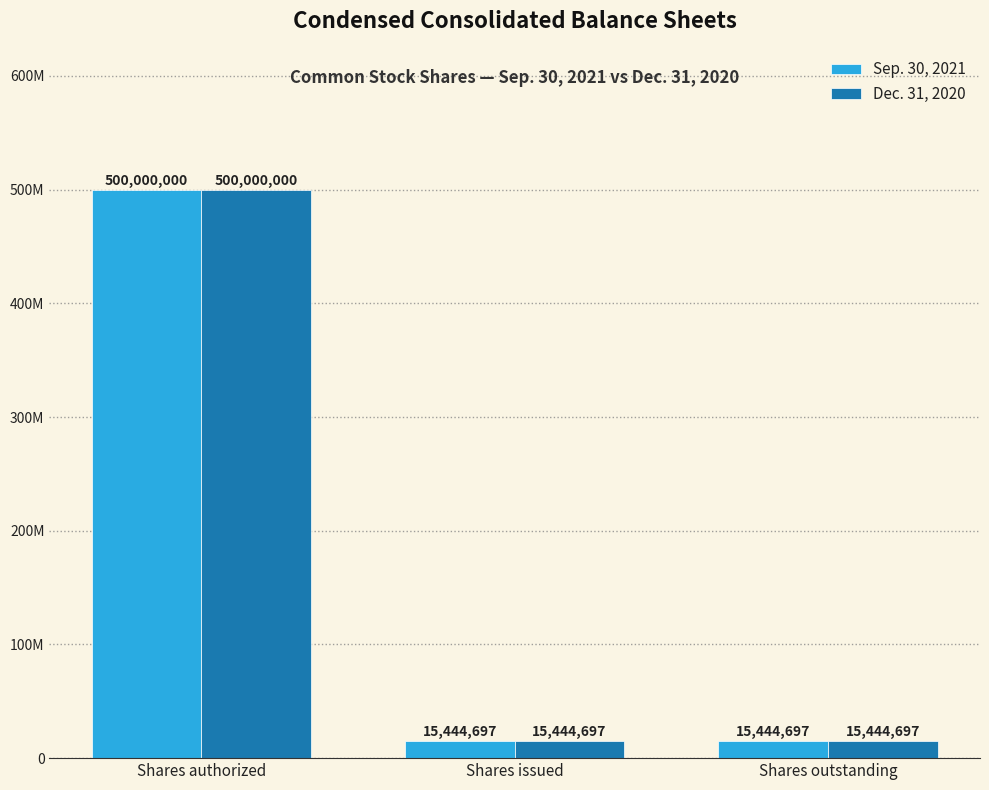

What is the value of the Sep. 30, 2021 bar at the 2nd from the left?

15444697